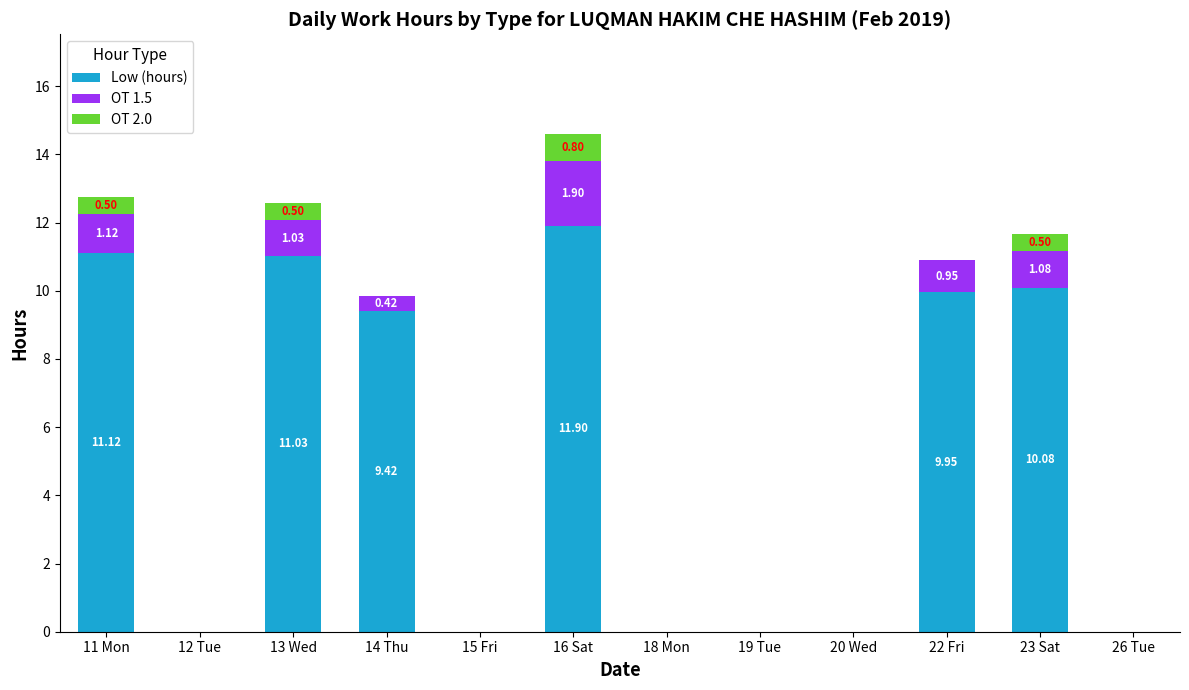

What is the sum of all Low (hours) values?

63.5